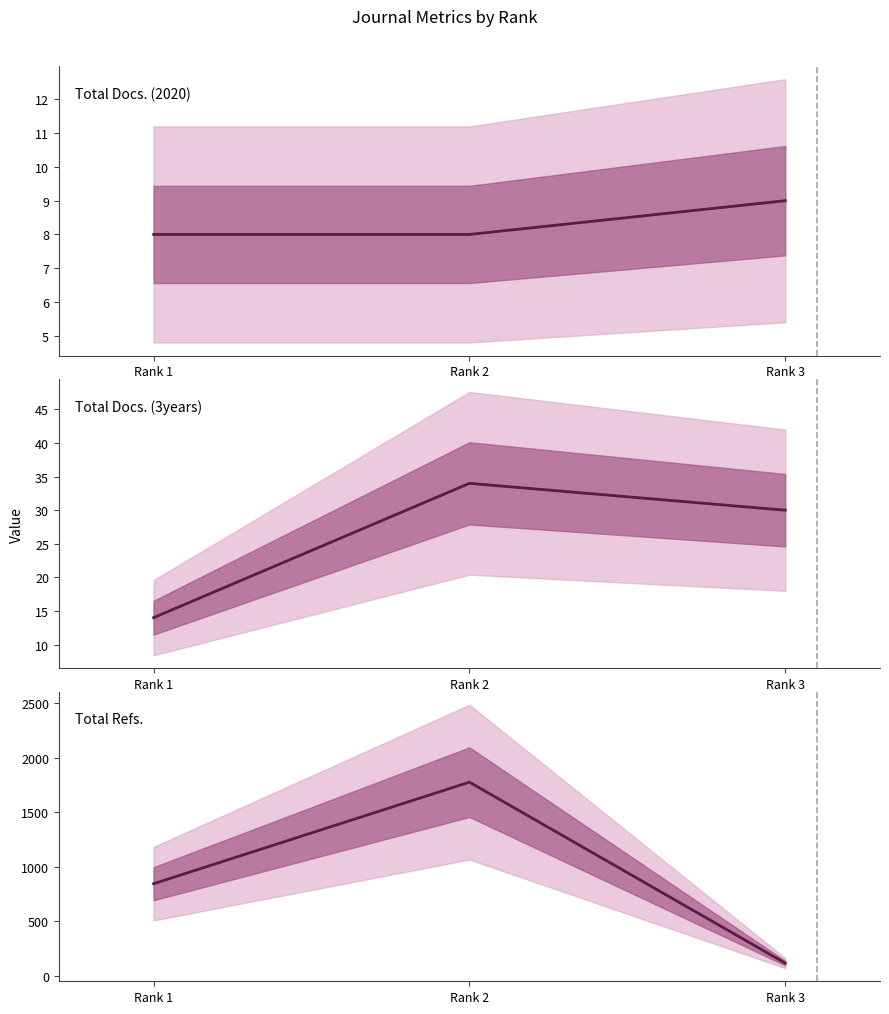

Which category has the lowest value across all series?

Rank 1